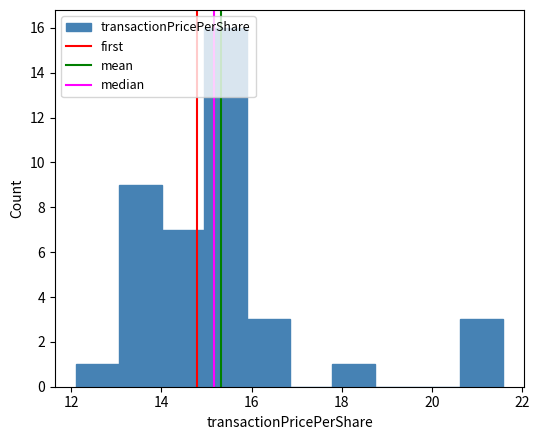

Reading left to right, list every bar in this chart as the range it spans on the x-axis followed by its height. Neither the bar edges nor the heights are printed on the chart, so give them approximately, as read against the axes.

12.2 to 13.0: 1
13.0 to 14.0: 9
14.0 to 15.0: 7
15.0 to 15.8: 16
15.8 to 16.8: 3
16.8 to 17.8: 0
17.8 to 18.8: 1
18.8 to 19.6: 0
19.6 to 20.6: 0
20.6 to 21.6: 3